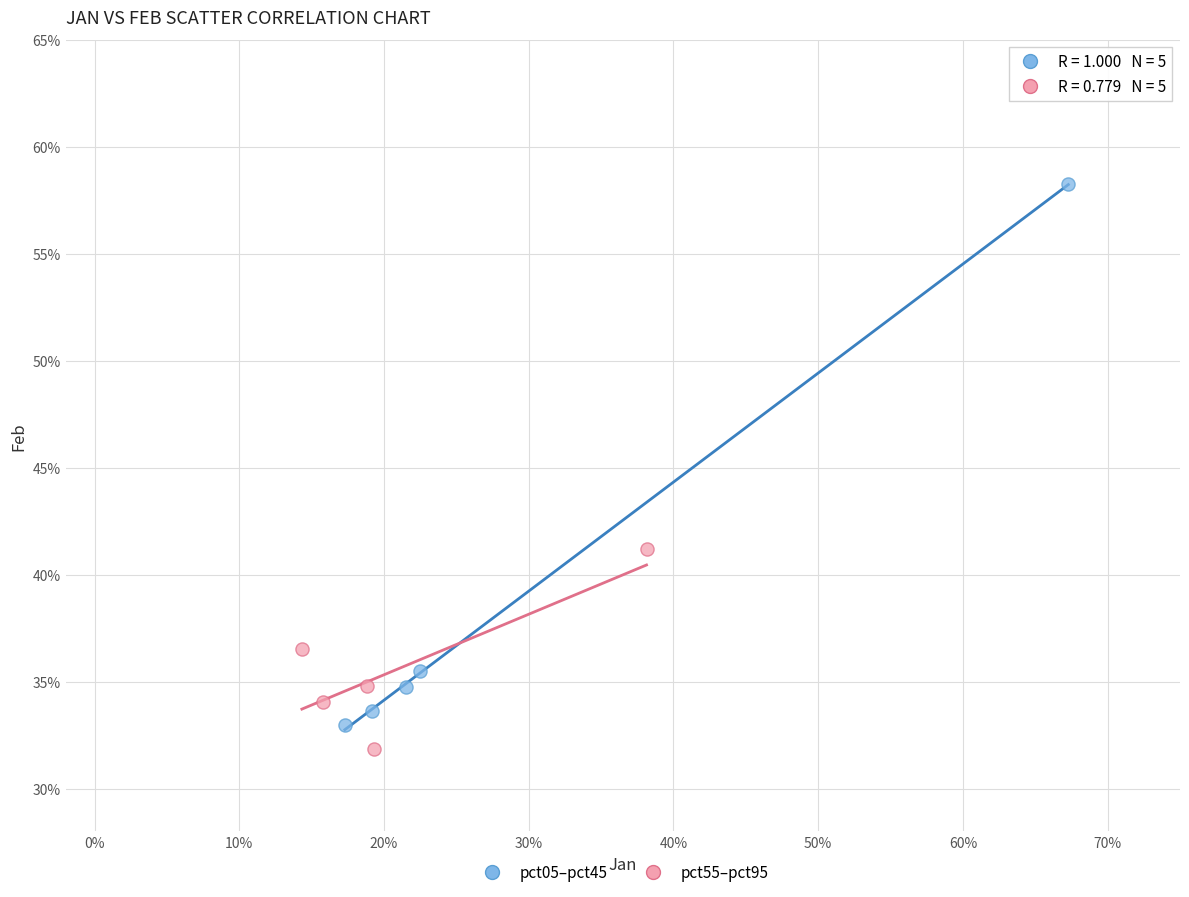

Which series reaches the minimum Y coordinate?

pct55–pct95